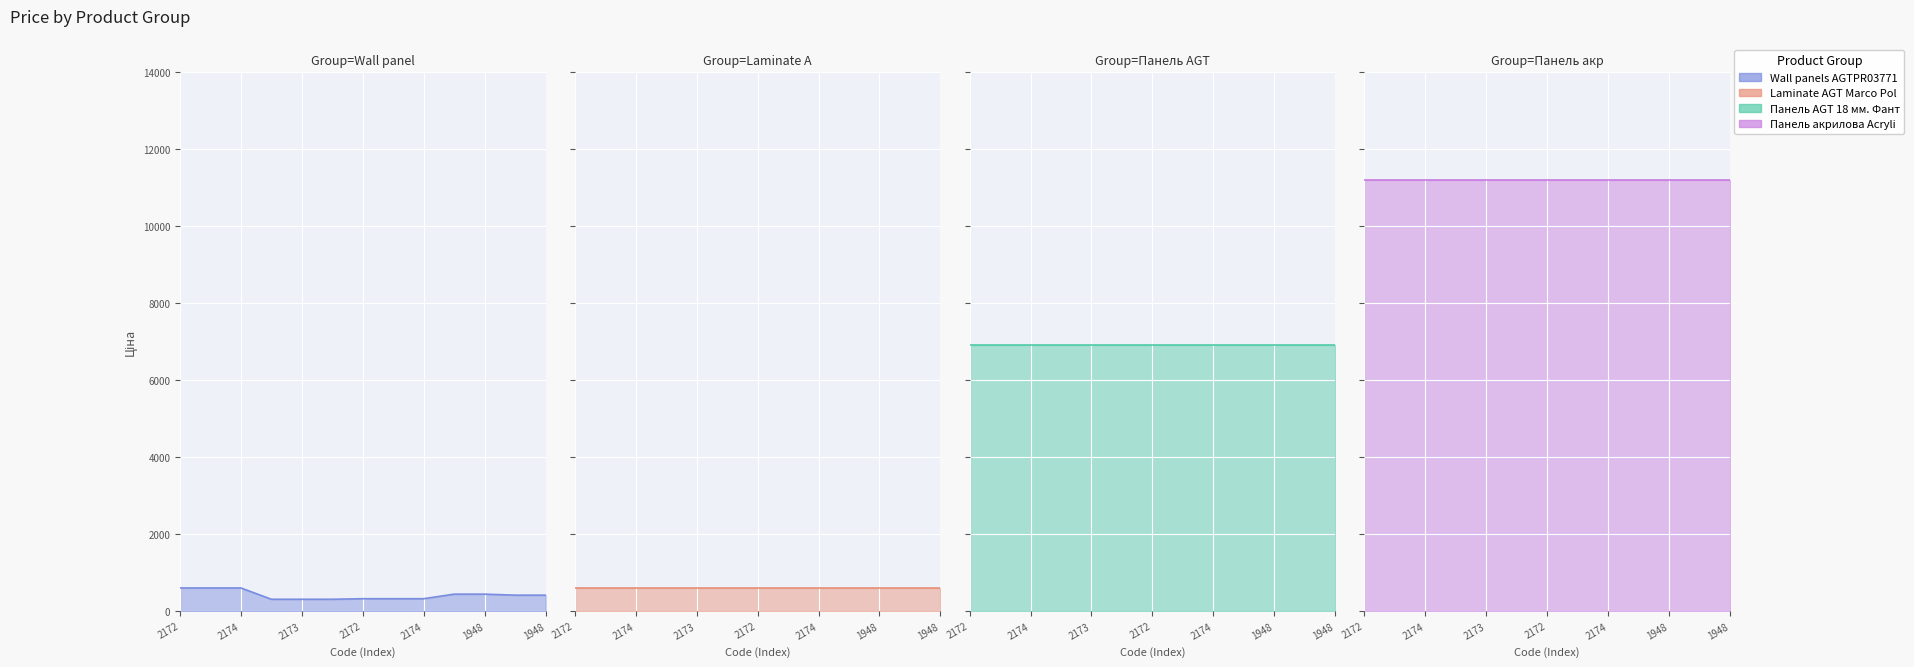

At which category does the chart reach its minimum across all series?

271642172